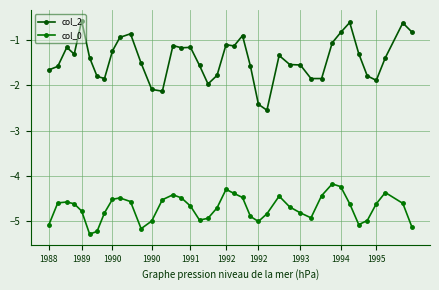

Rank the series by their average value, from highest to lowest.

col_2, col_0